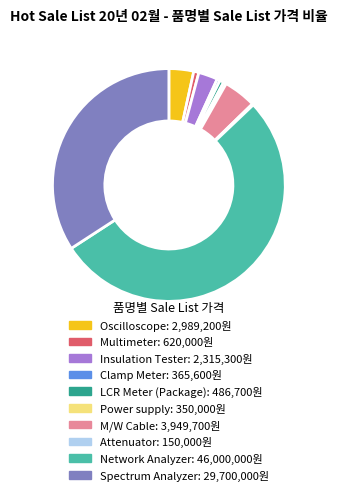

Which category has the biggest portion of the pie?

Network Analyzer